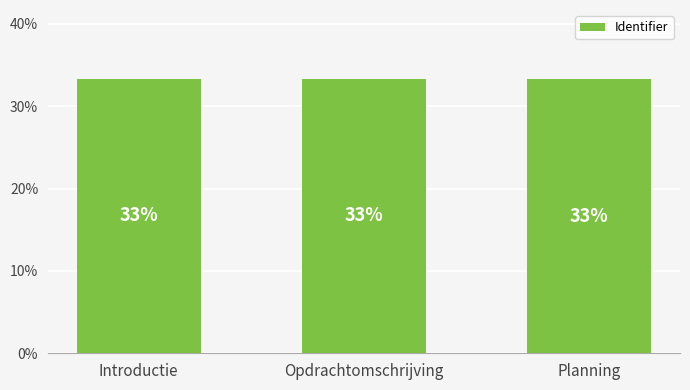

What is the value of the 2nd bar from the left?

33.3